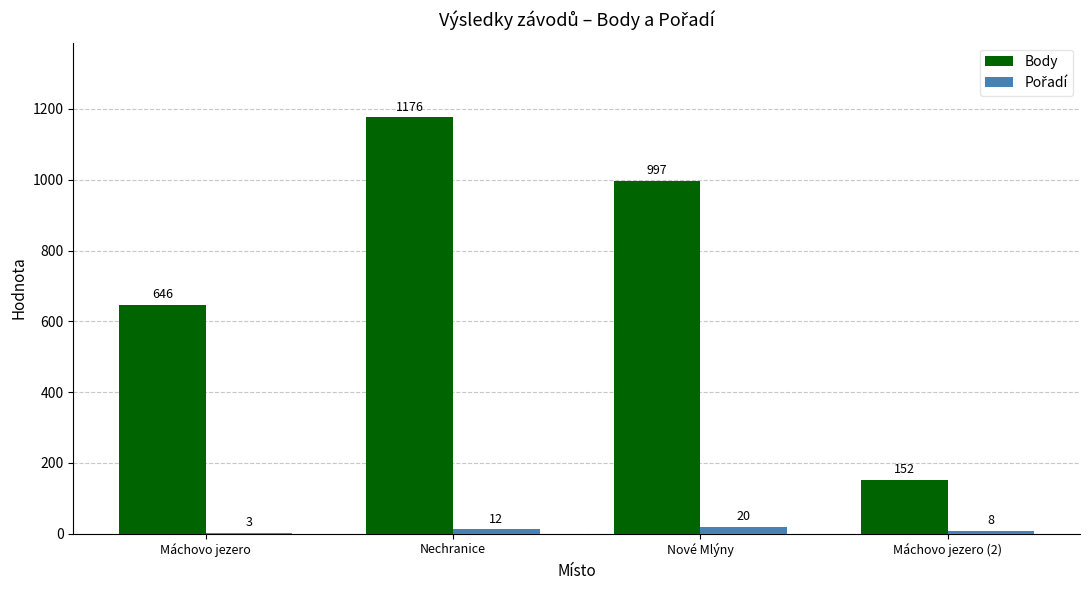

How many distinct data groups are displayed?

2